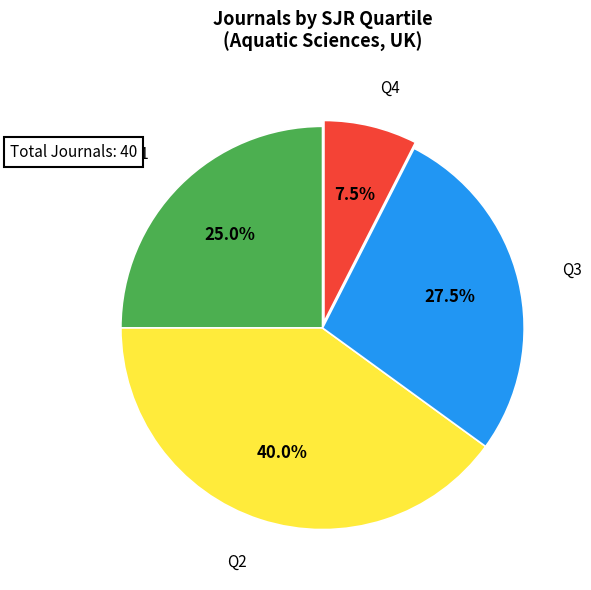

Combined, what portion of the pie is Q3 and Q4?

35.0%